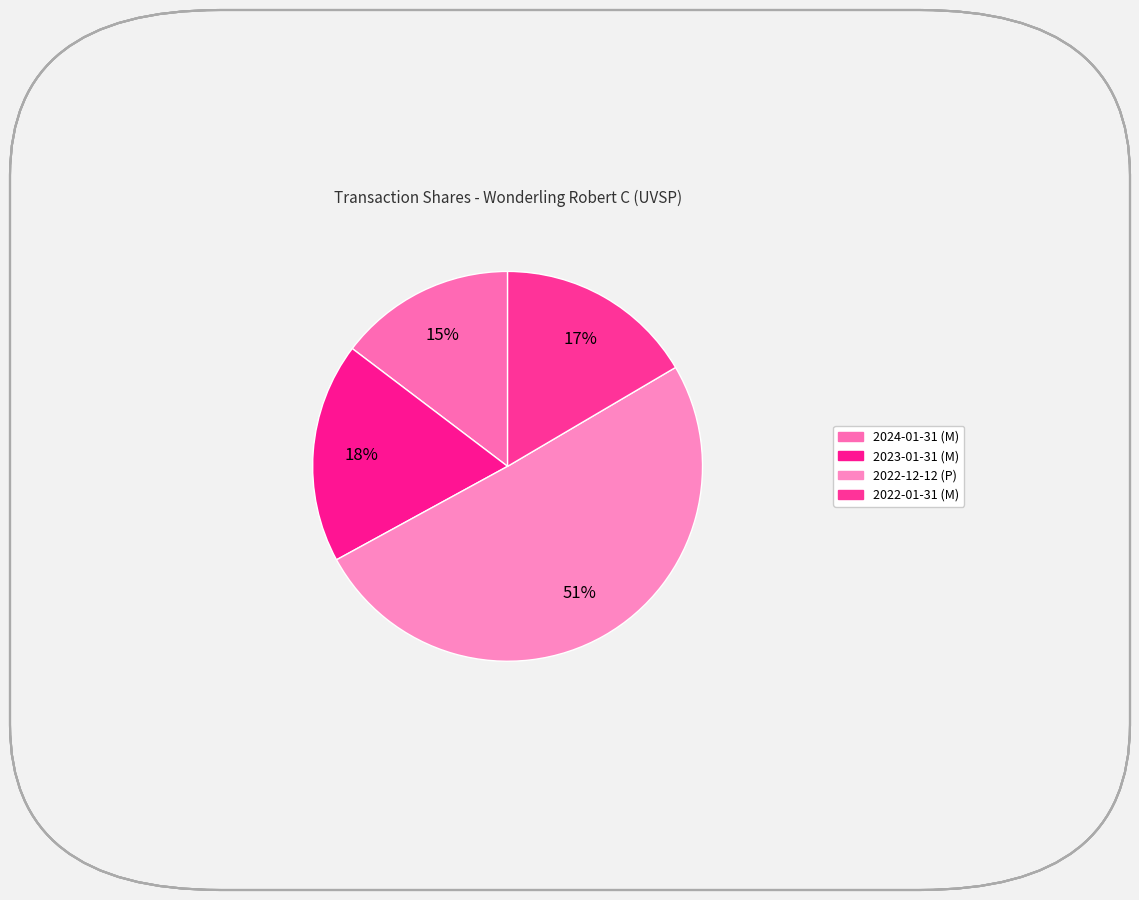

How many slices are in this pie chart?

4